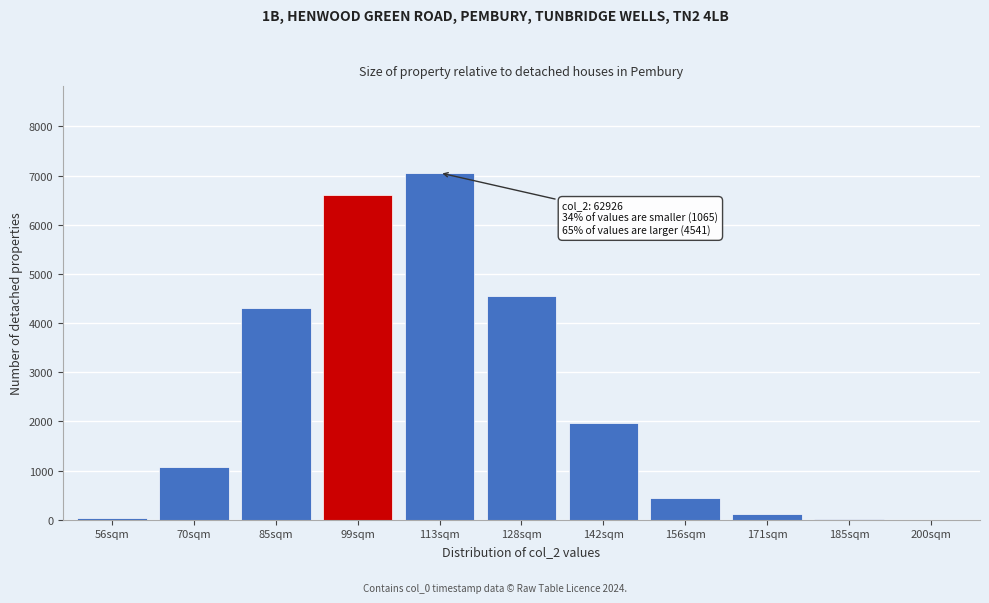

Approximately how many times larger is the value at 85sqm compared to 128sqm?

0.9